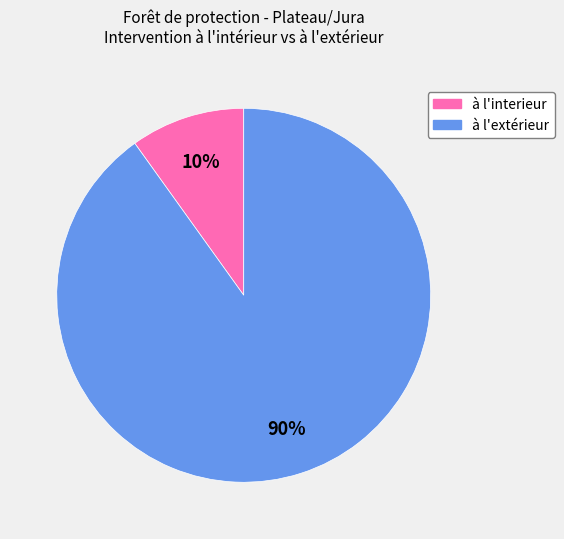

True or false: à l'interieur accounts for 10% of the total.

True